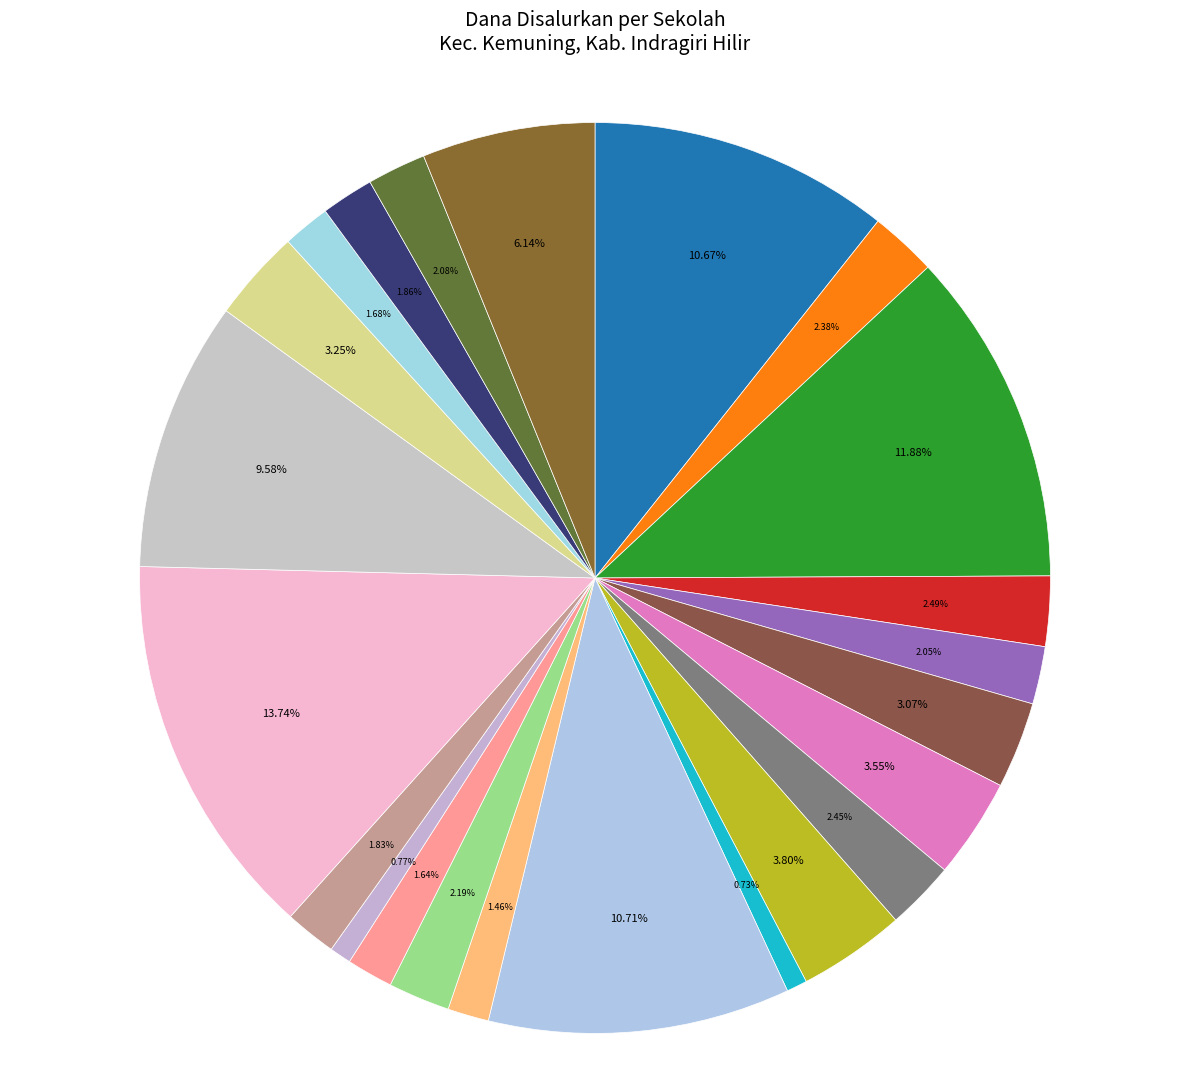

How many slices are in this pie chart?

23